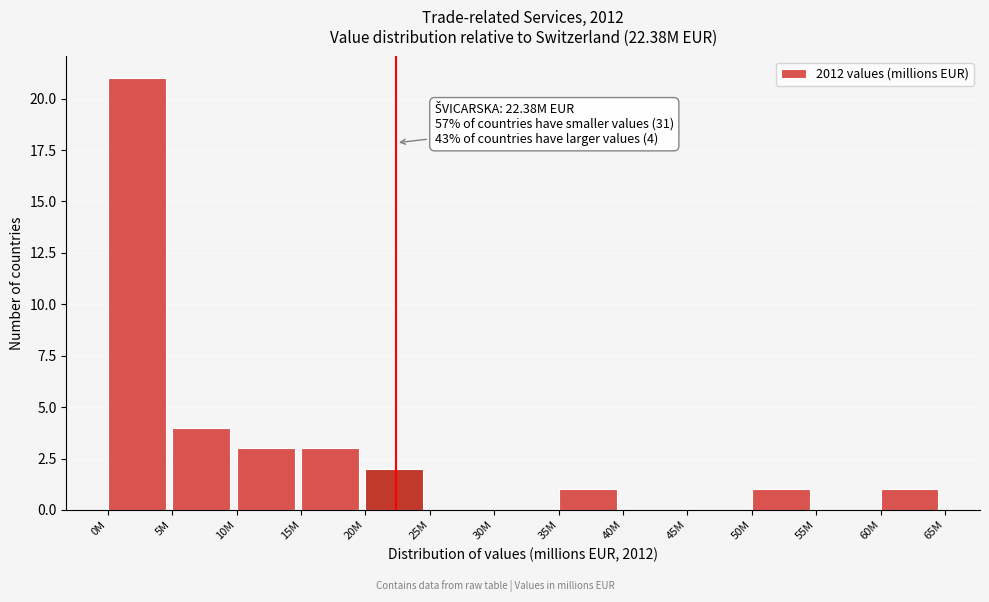

Reading left to right, what are all the values shown in this chart?

0M=21	5M=4	10M=3	15M=3	20M=2	25M=0	30M=0	35M=1	40M=0	45M=0	50M=1	55M=0	60M=1